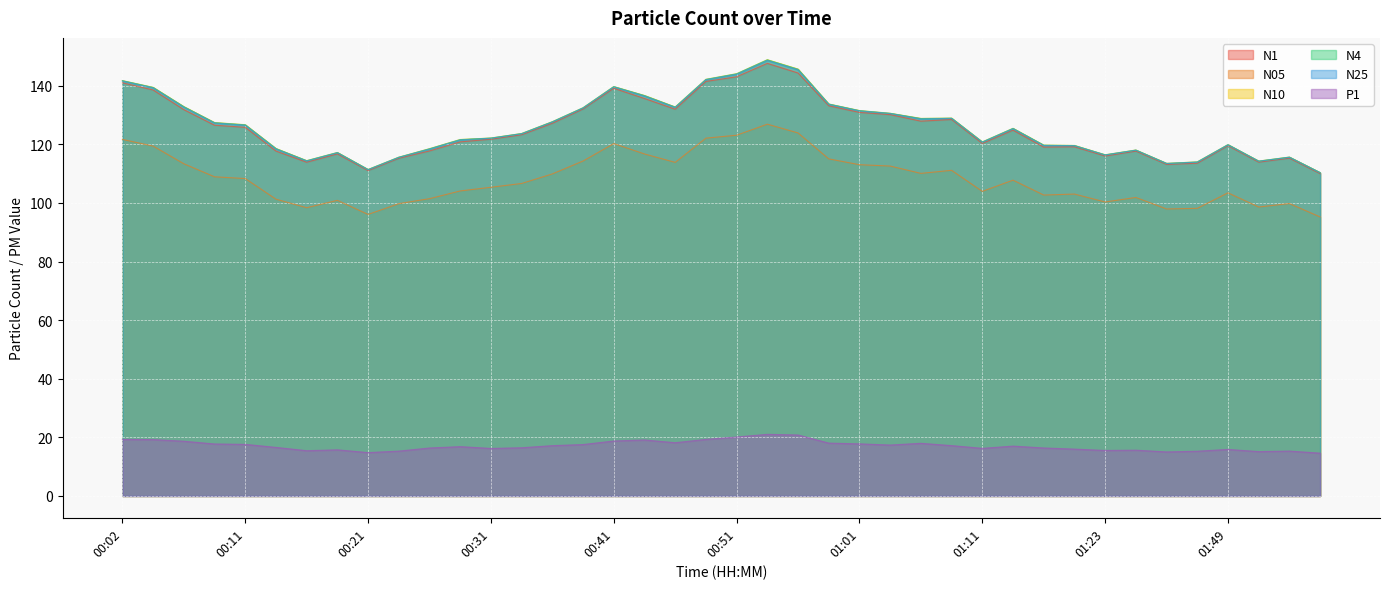

At which category does P1 reach its first local valley?

00:16